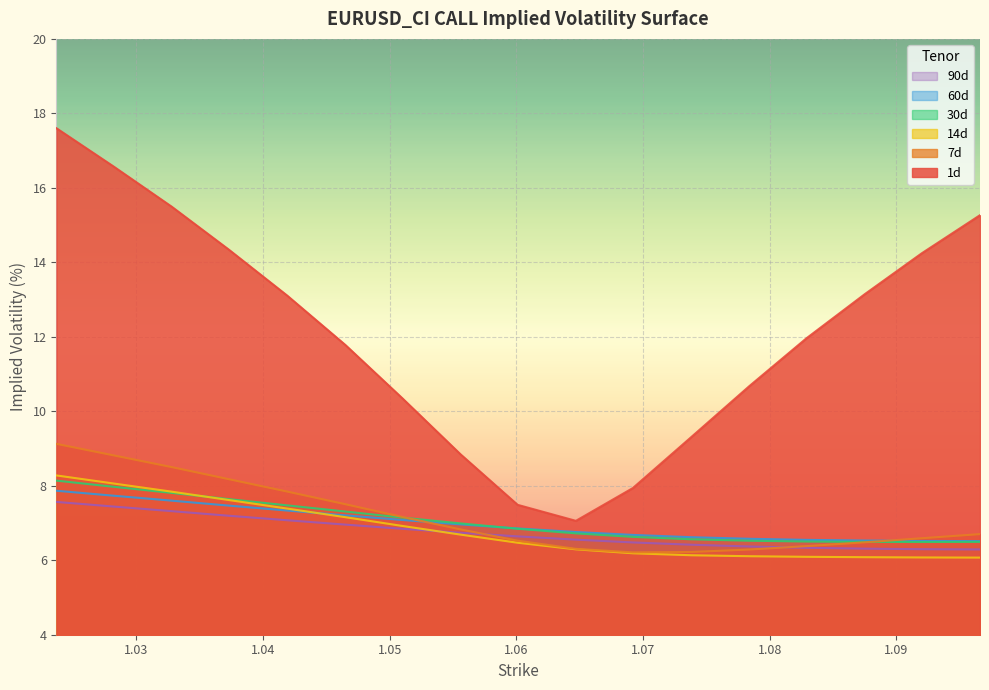

Which series has the widest spread of values?

1d